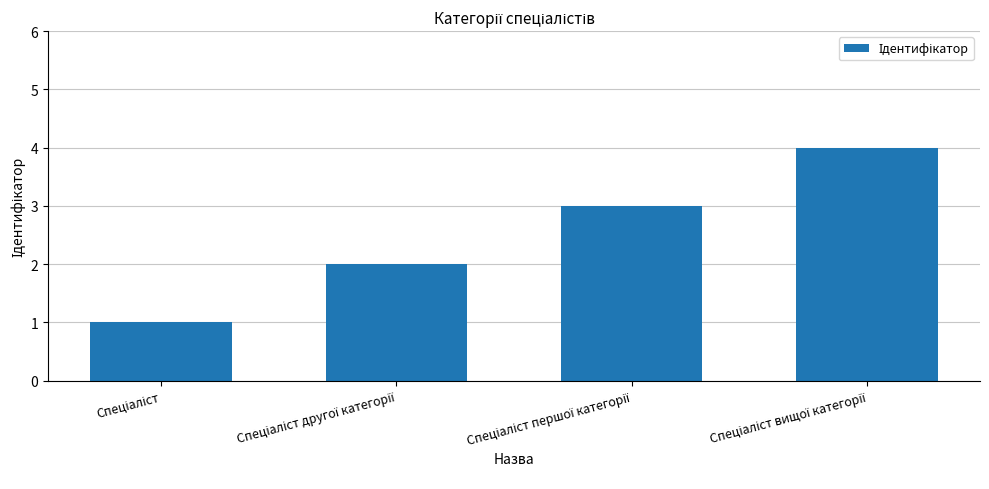

What is the sum of all values?

10